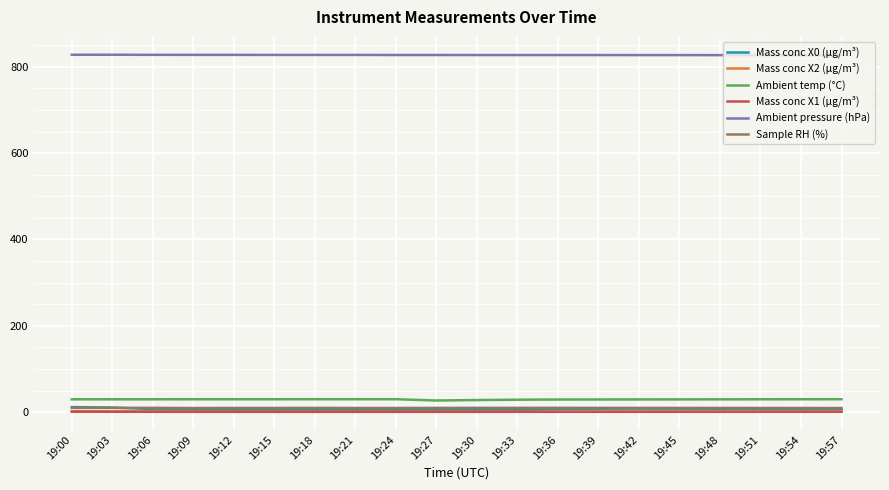

What is the total value across all series at 19:18?

873.7